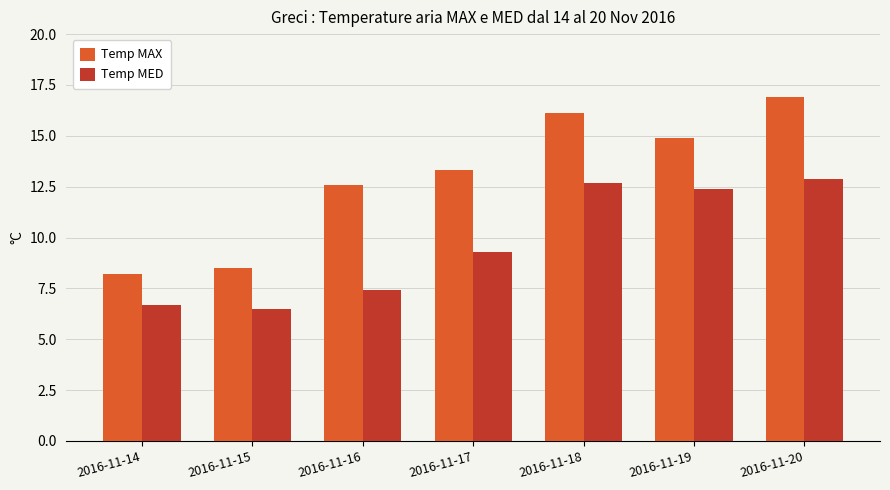

Reading left to right, what are all the values shown in this chart?

Temp MAX: 2016-11-14=8.2	2016-11-15=8.5	2016-11-16=12.6	2016-11-17=13.3	2016-11-18=16.1	2016-11-19=14.9	2016-11-20=16.9
Temp MED: 2016-11-14=6.7	2016-11-15=6.5	2016-11-16=7.4	2016-11-17=9.3	2016-11-18=12.7	2016-11-19=12.4	2016-11-20=12.9